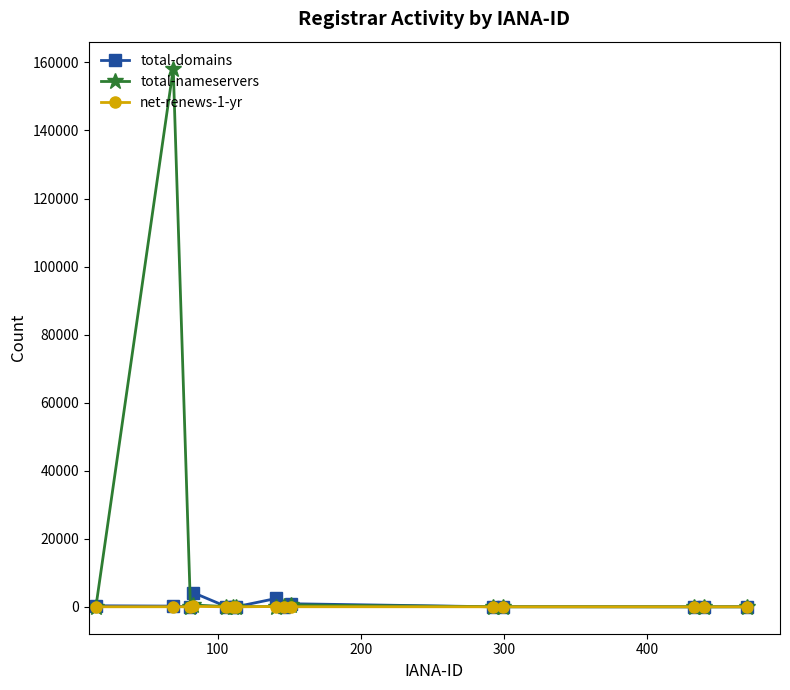

Which series has the largest total across all categories?

total-nameservers